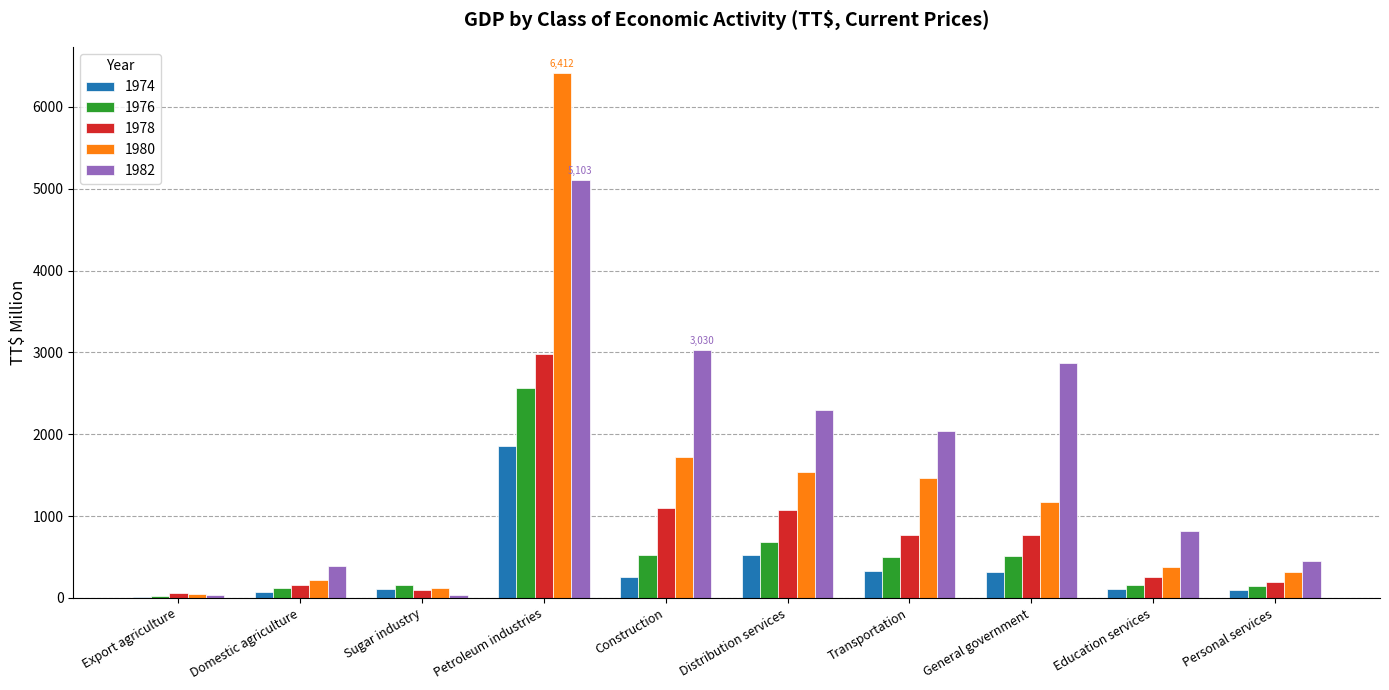

What is the maximum value for 1978?

2977.1